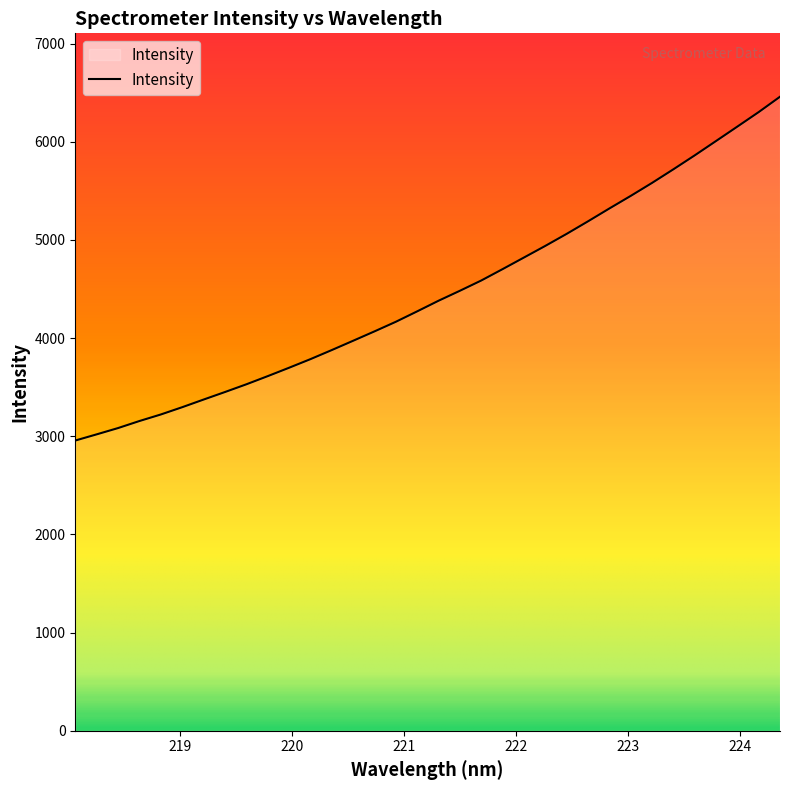

Reading left to right, list all the values displayed in this chart.

2956.8	3019.7	3083.7	3155.5	3222.1	3296.2	3374.0	3450.8	3529.3	3612.5	3698.1	3785.8	3878.3	3973.2	4068.7	4166.6	4272.8	4381.0	4482.6	4587.1	4703.1	4821.2	4939.7	5062.1	5189.8	5320.6	5448.8	5581.2	5719.8	5861.7	6008.0	6154.9	6302.7	6459.2